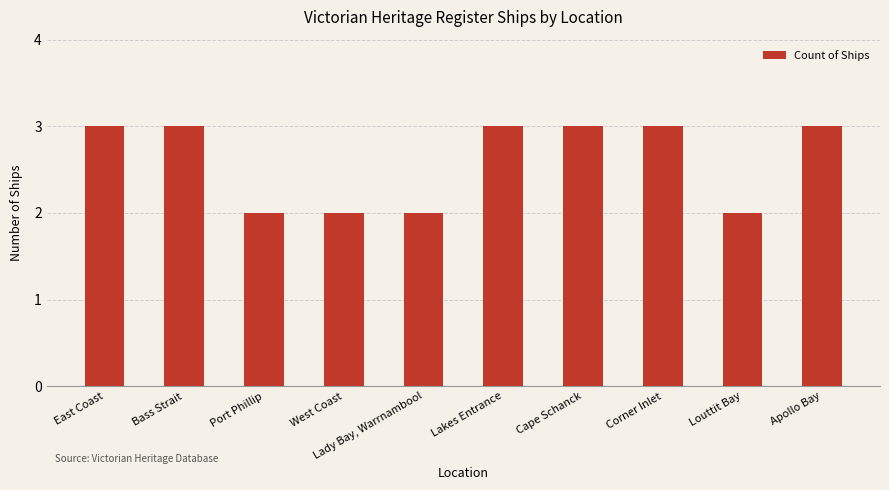

Does the chart contain stacked bars?

No